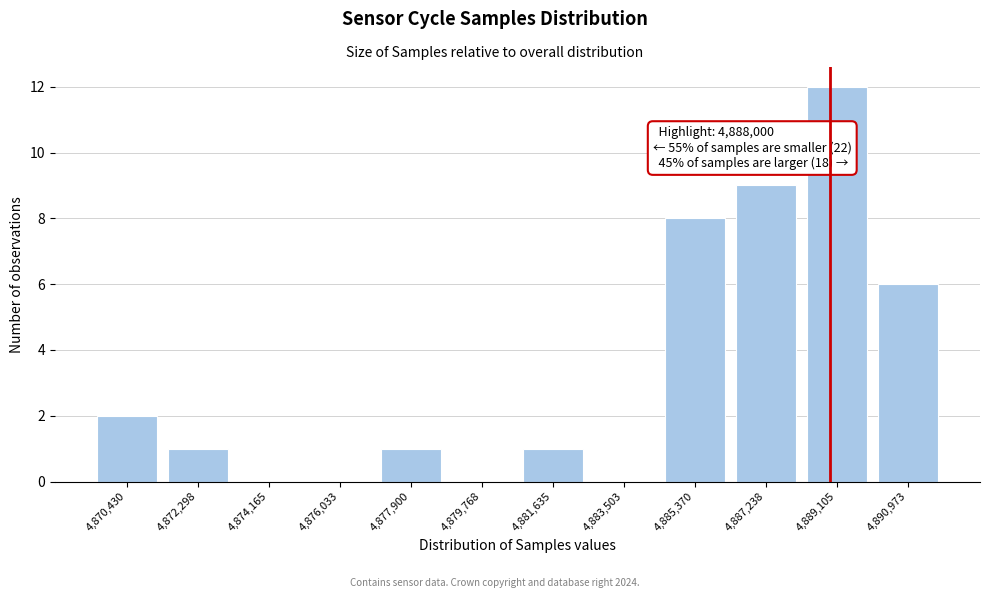

Reading left to right, extract all data points from this chart.

4,870,430=2	4,872,298=1	4,874,165=0	4,876,033=0	4,877,900=1	4,879,768=0	4,881,635=1	4,883,503=0	4,885,370=8	4,887,238=9	4,889,105=12	4,890,973=6